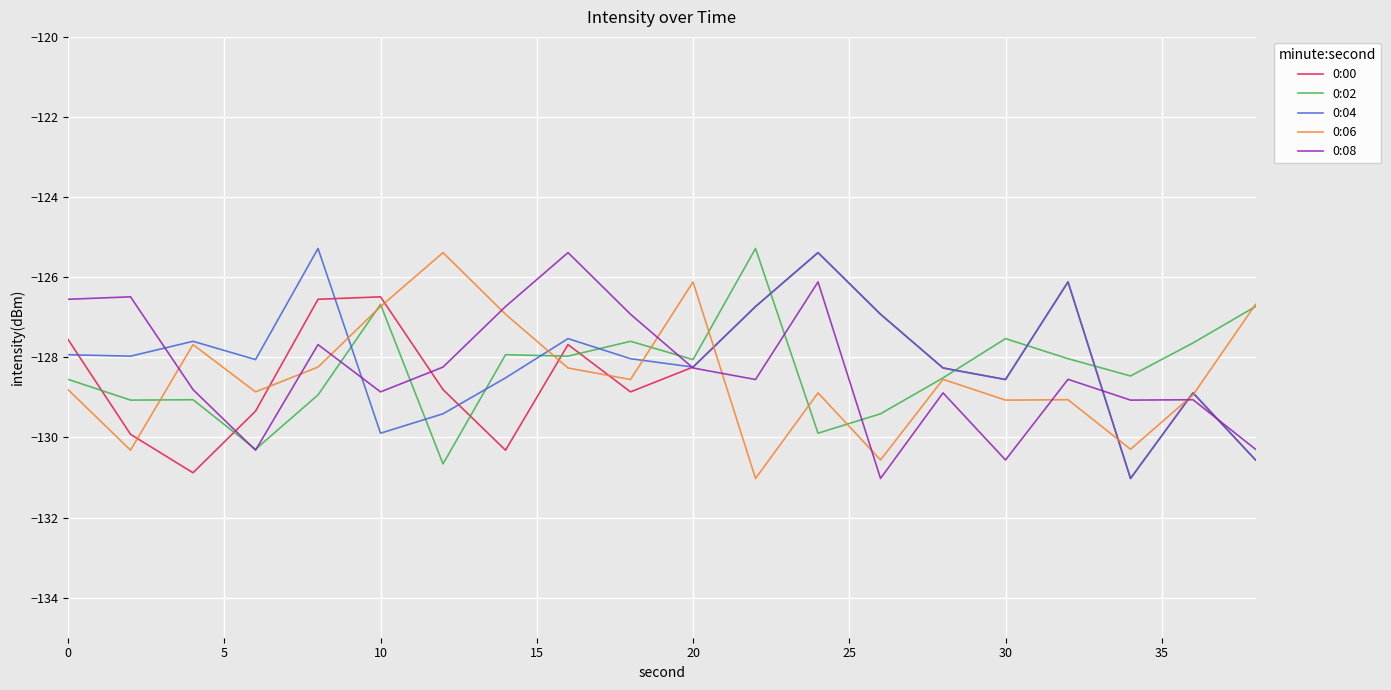

How many values in the 0:00 series are below -128?

12